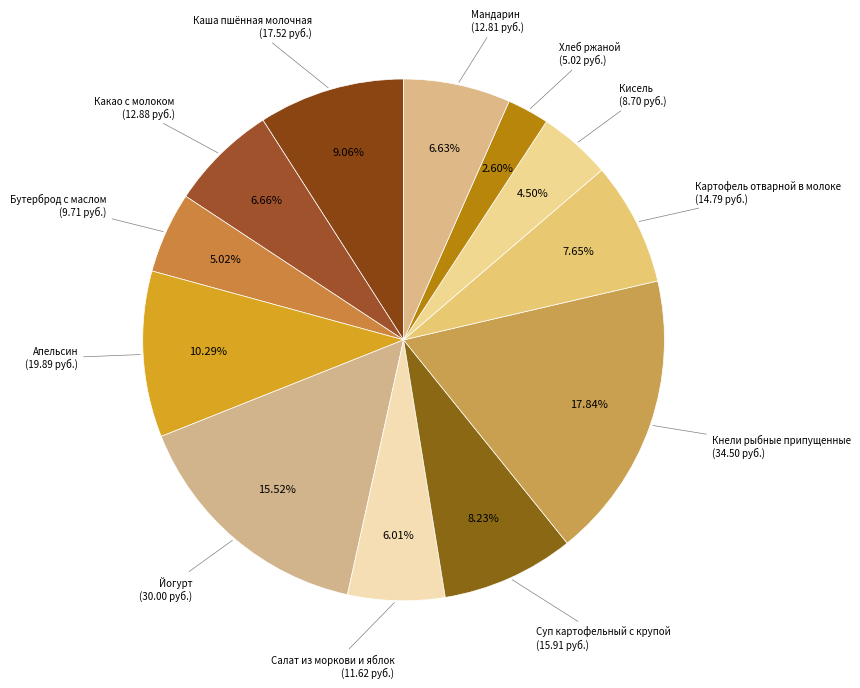

What percentage is the Картофель отварной в молоке slice, to the nearest percent?

8%